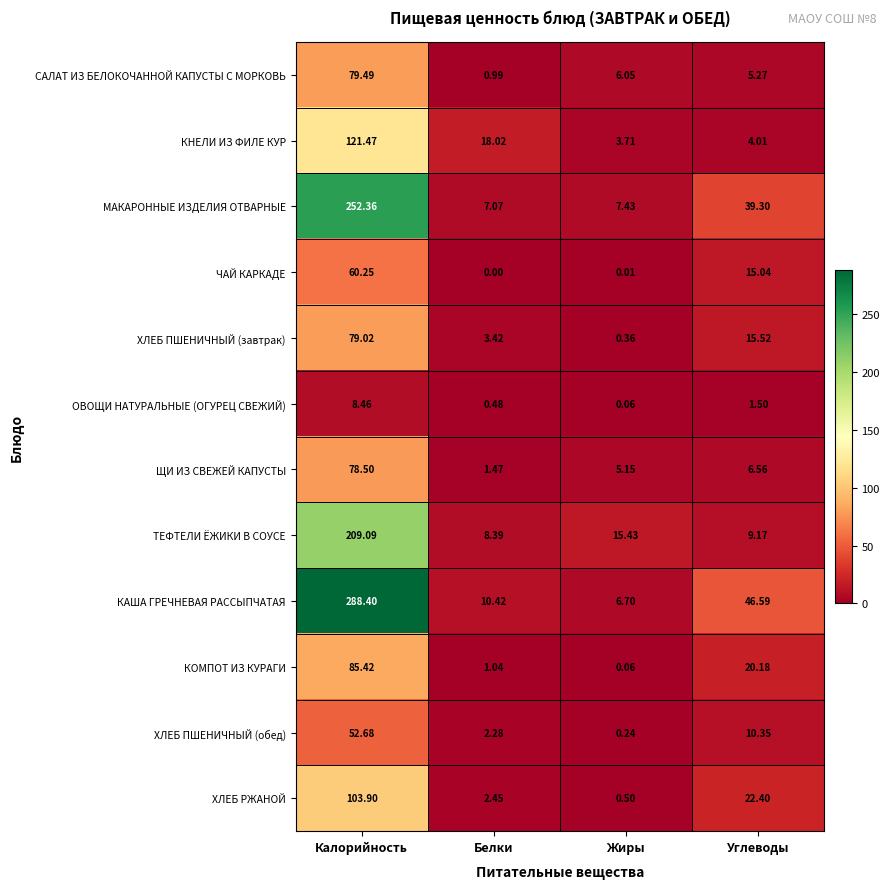

Rank the series at Калорийность from highest to lowest value.

КАША ГРЕЧНЕВАЯ РАССЫПЧАТАЯ, МАКАРОННЫЕ ИЗДЕЛИЯ ОТВАРНЫЕ, ТЕФТЕЛИ ЁЖИКИ В СОУСЕ, КНЕЛИ ИЗ ФИЛЕ КУР, ХЛЕБ РЖАНОЙ, КОМПОТ ИЗ КУРАГИ, САЛАТ ИЗ БЕЛОКОЧАННОЙ КАПУСТЫ С МОРКОВЬ, ХЛЕБ ПШЕНИЧНЫЙ (завтрак), ЩИ ИЗ СВЕЖЕЙ КАПУСТЫ, ЧАЙ КАРКАДЕ, ХЛЕБ ПШЕНИЧНЫЙ (обед), ОВОЩИ НАТУРАЛЬНЫЕ (ОГУРЕЦ СВЕЖИЙ)